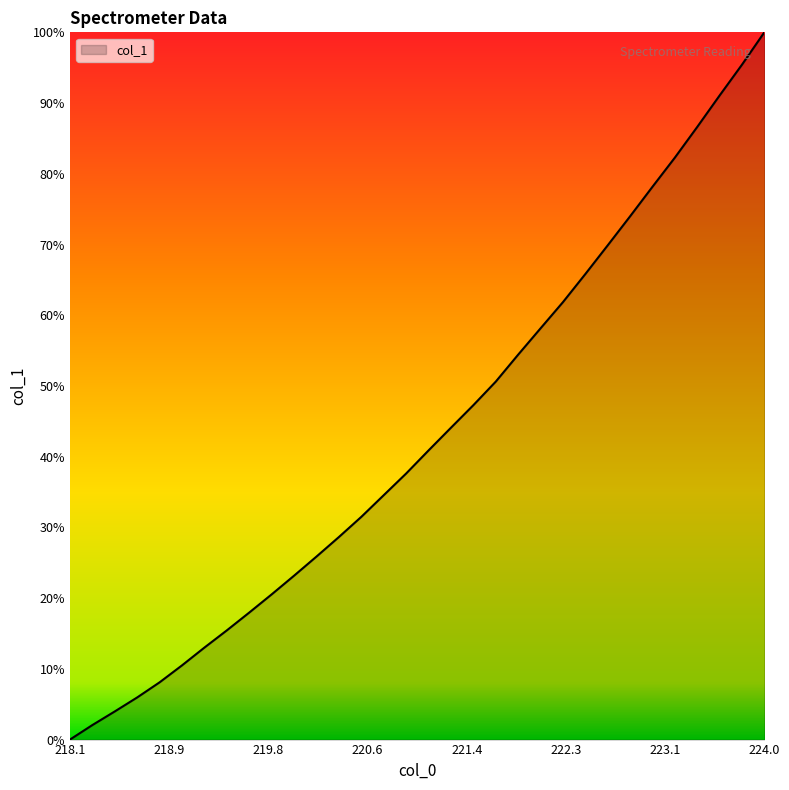

What is the difference between the maximum and minimum values?

2298.3